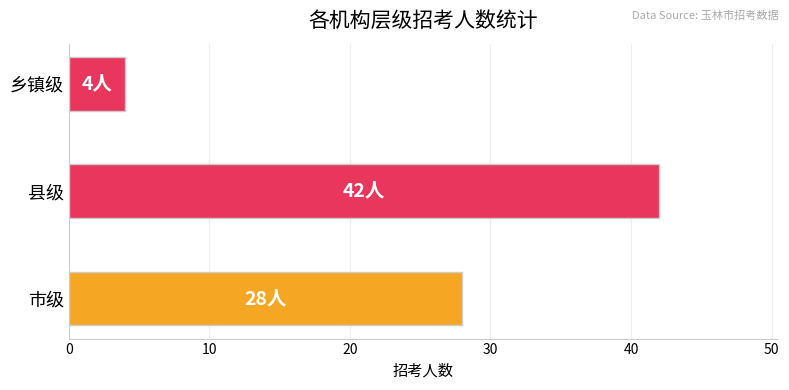

Reading bottom to top, what are all the values shown in this chart?

28	42	4